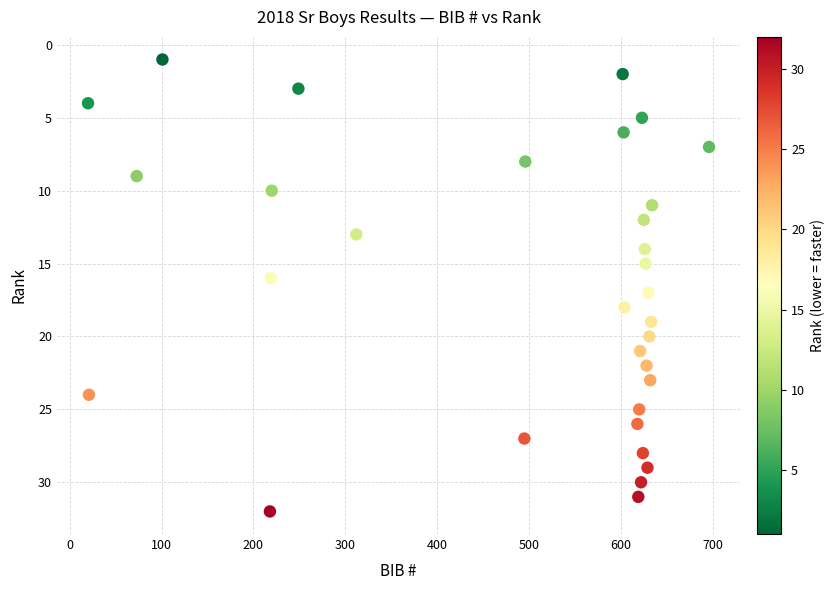

What is the range of X values (max minus min)?

676